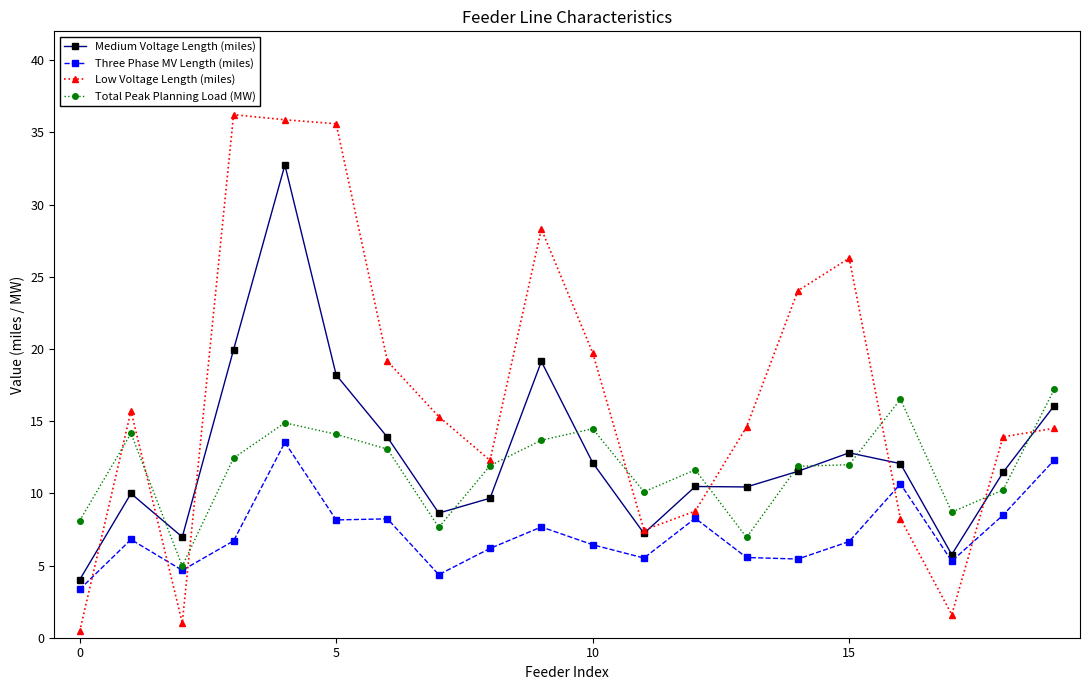

How many times do Three Phase MV Length (miles) and Low Voltage Length (miles) cross each other?

5